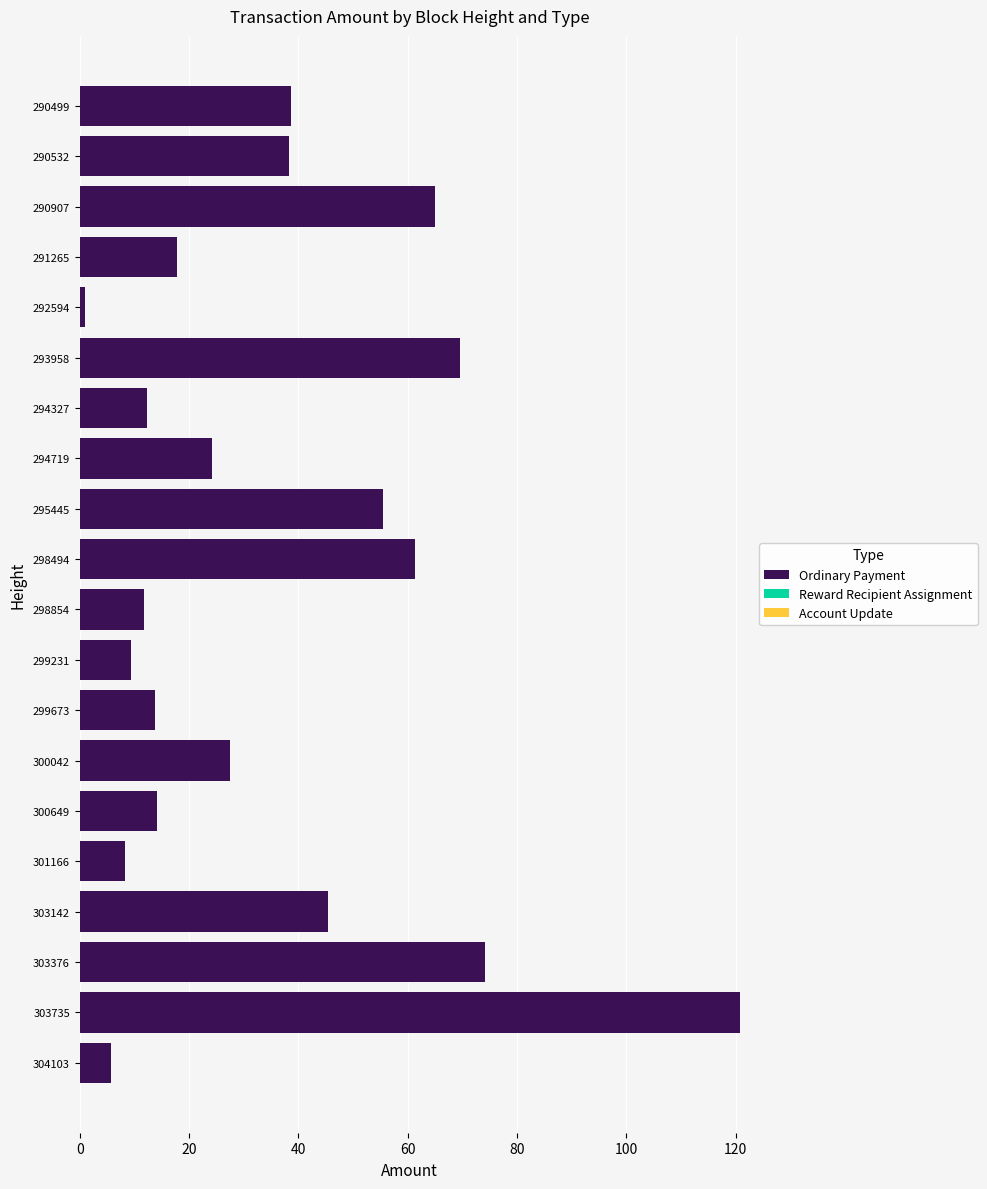

At which category does the chart reach its peak across all series?

303735